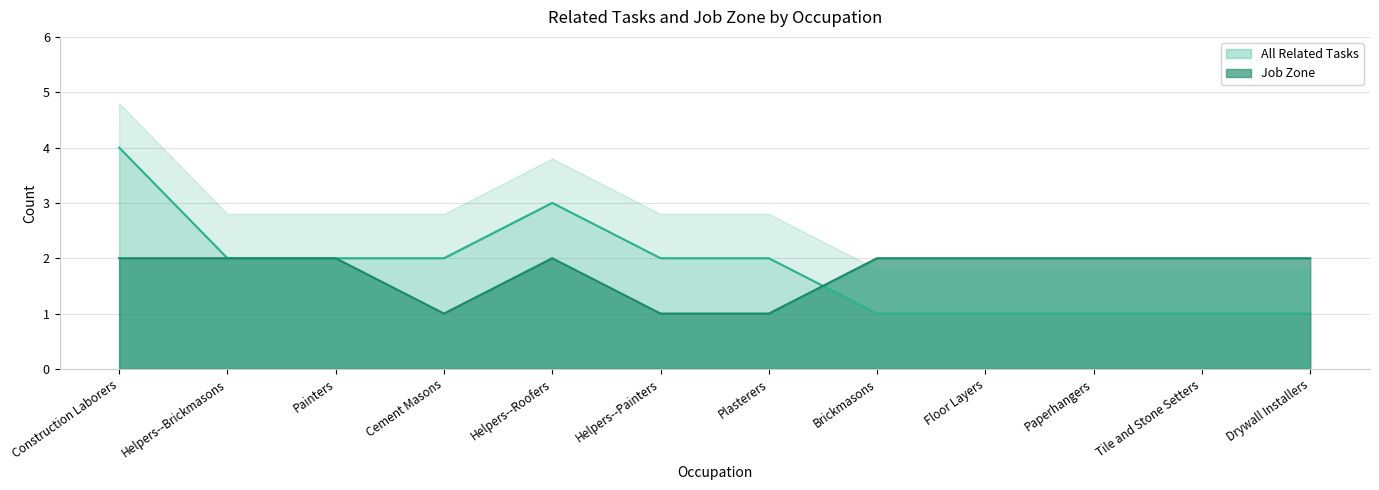

What is the sum of all Job Zone values?

21